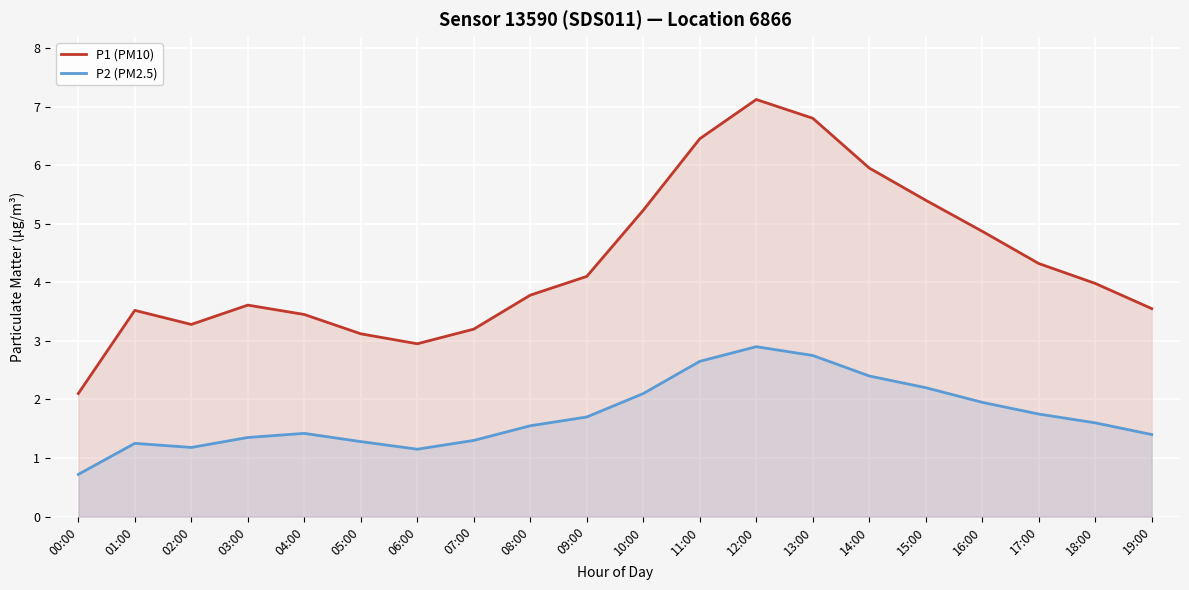

Is the value of P1 (PM10) at 03:00 greater than the value of P2 (PM2.5) at 00:00?

Yes